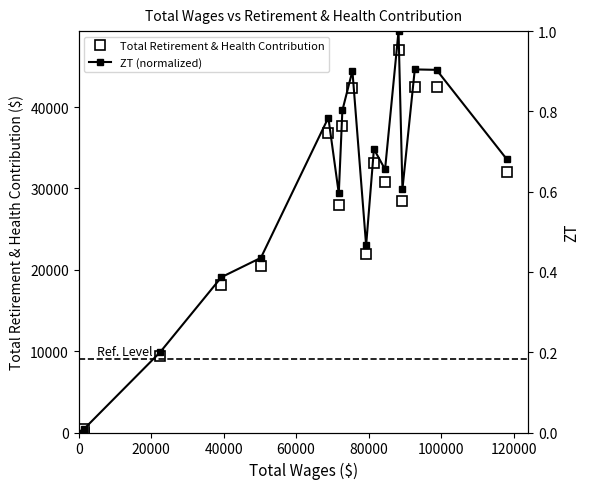

True or false: ZT (normalized) and Total Retirement & Health Contribution intersect in this chart.

False